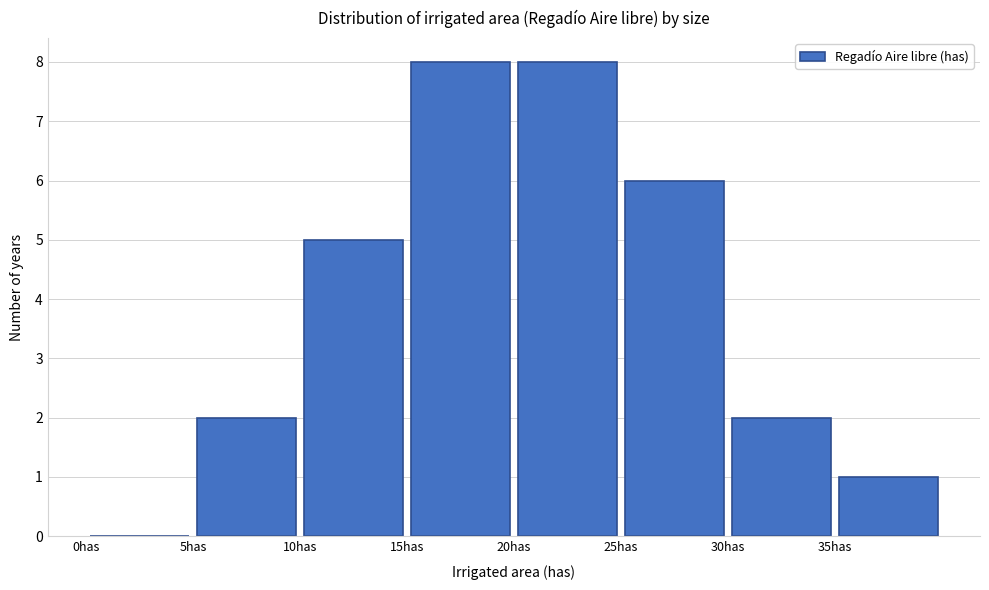

What is the height of the bar covering 10 to 15 on the x-axis? The values are not printed on the chart, so give them approximately, as read against the axis.

5